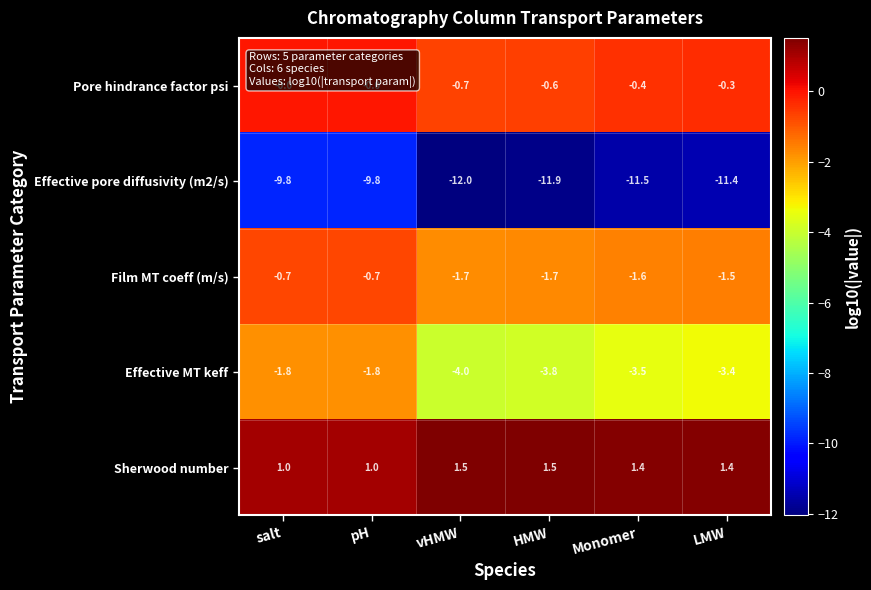

What is the spread (max minus min) of values at pH?

10.8